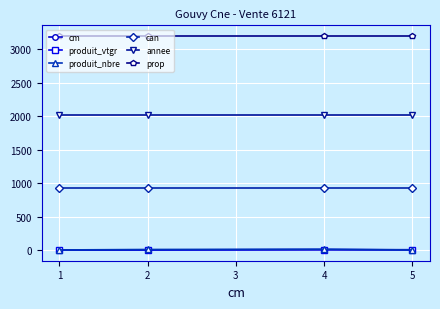

Does the chart have visible grid lines?

Yes